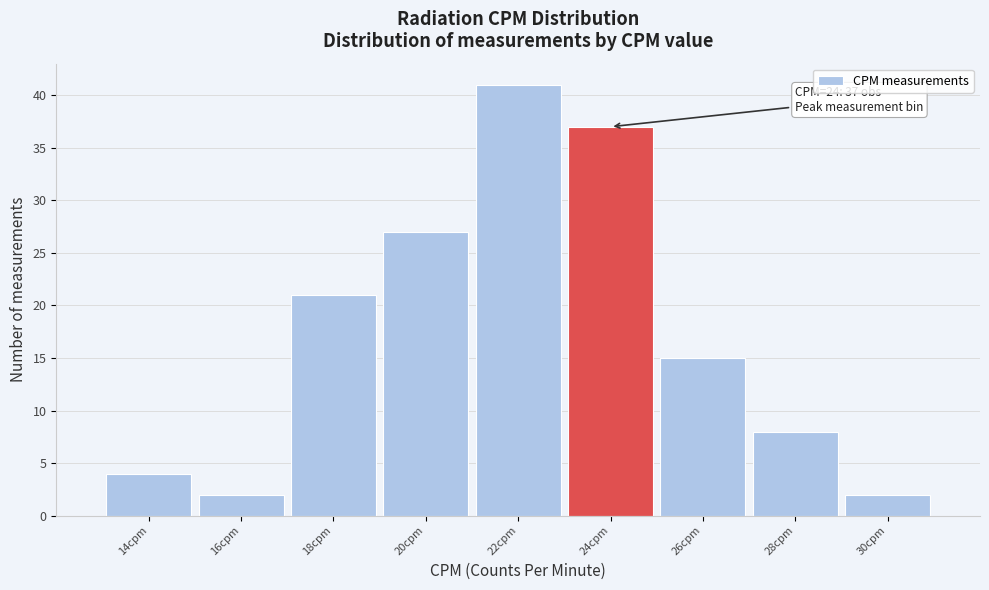

Reading right to left, what are all the values shown in this chart?

2	8	15	37	41	27	21	2	4